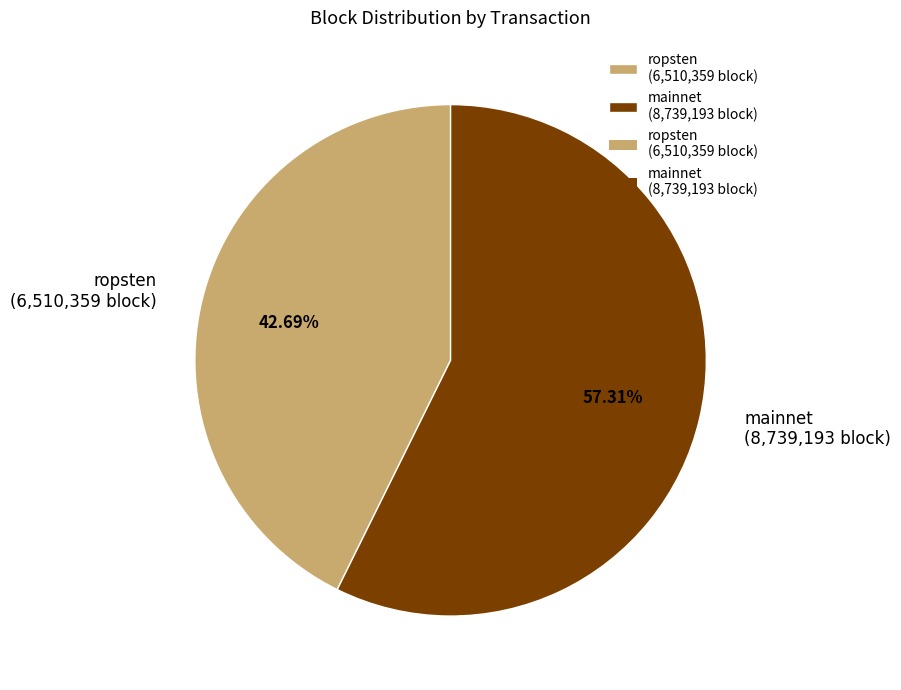

Rank the categories by value from lowest to highest.

ropsten (6,510,359 block), mainnet (8,739,193 block)